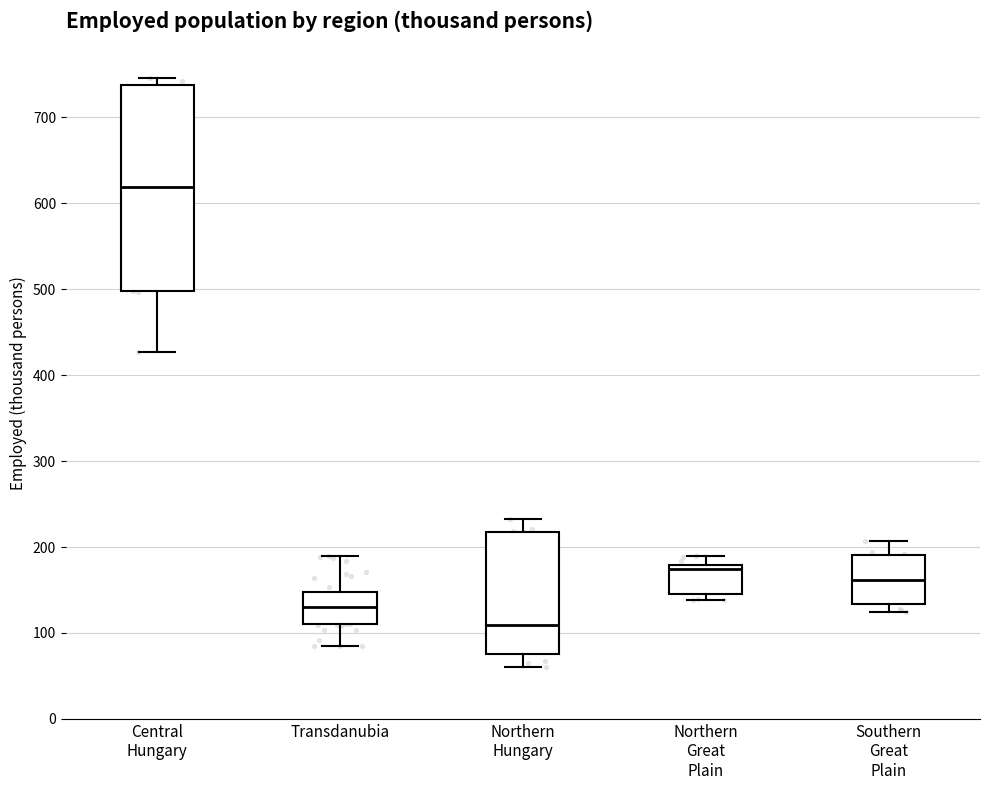

Where does the median line of the box for Central Hungary sit on the y-axis? The values are not printed on the chart, so give them approximately, as read against the axis.

620